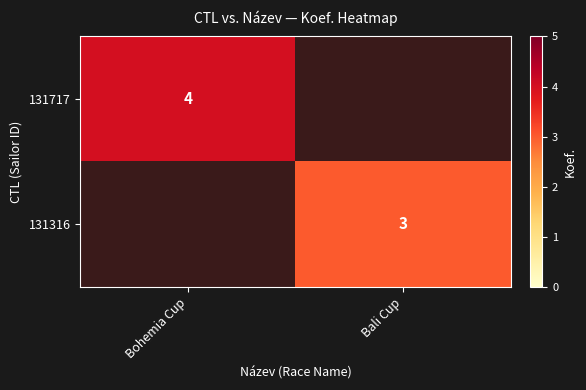

Is it true that 131717 equals 4 at Bohemia Cup?

True